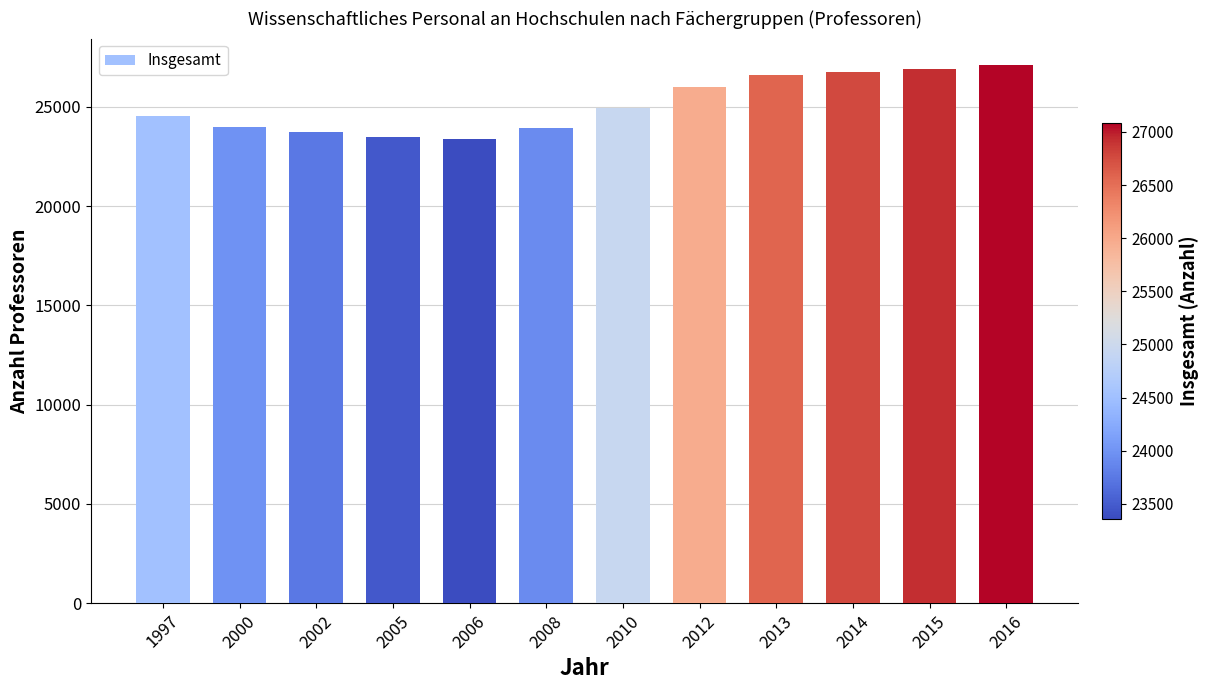

Which has a higher value, 2014 or 2006?

2014